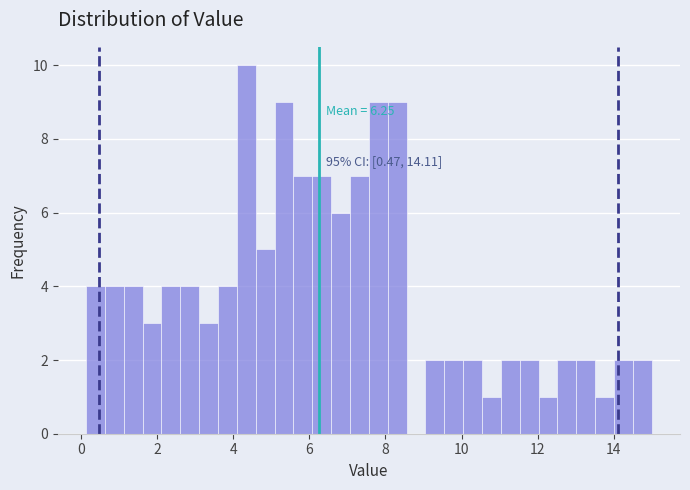

Read against the x-axis, roughly where is the centre of the tallest bar?

4.4